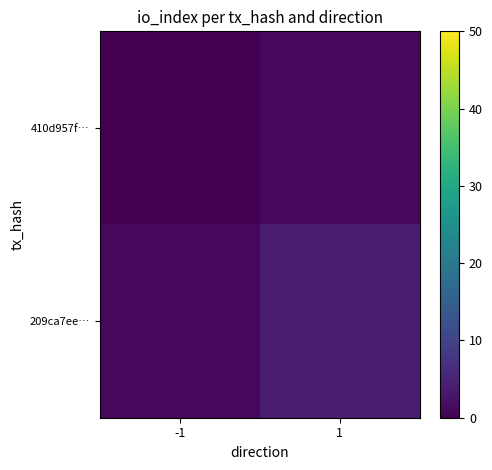

What is the difference between the highest and lowest values at 1?

3